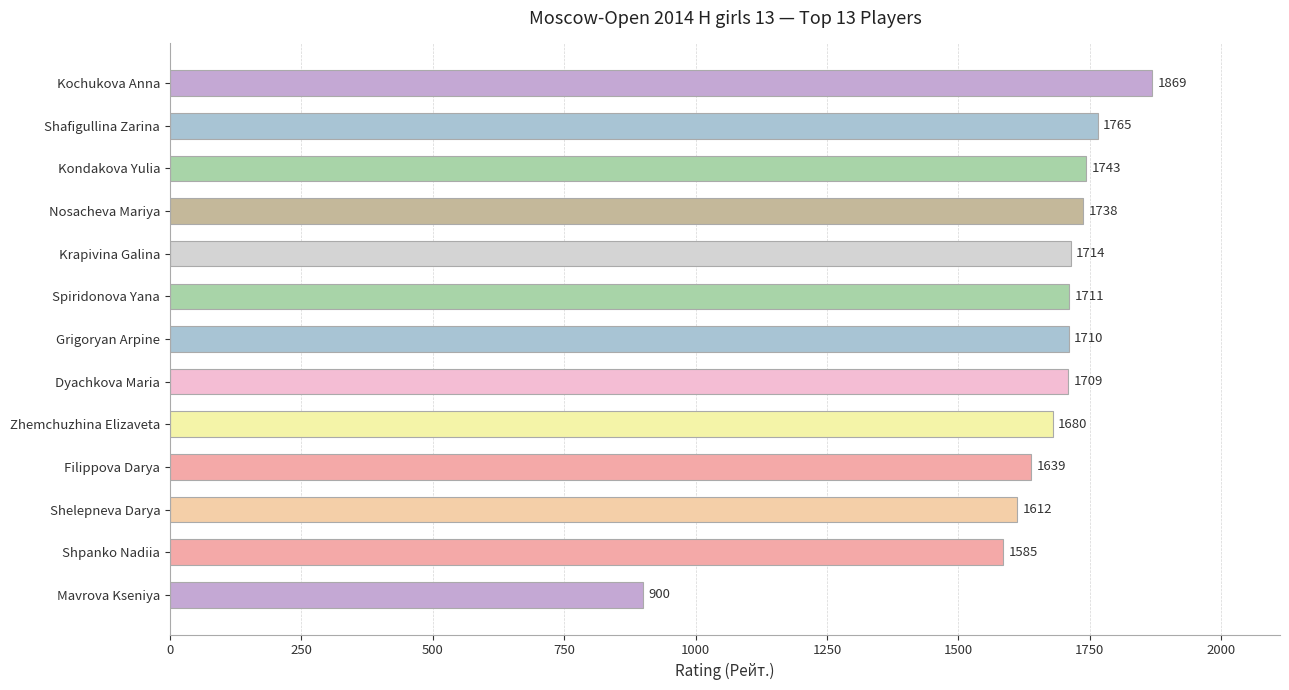

Which label corresponds to the largest value in the chart?

Kochukova Anna